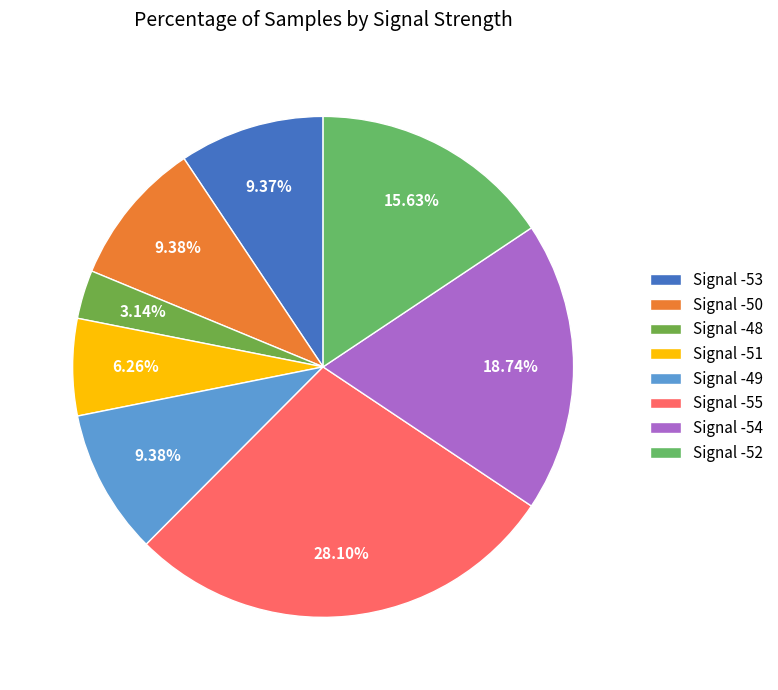

How many slices are in this pie chart?

8